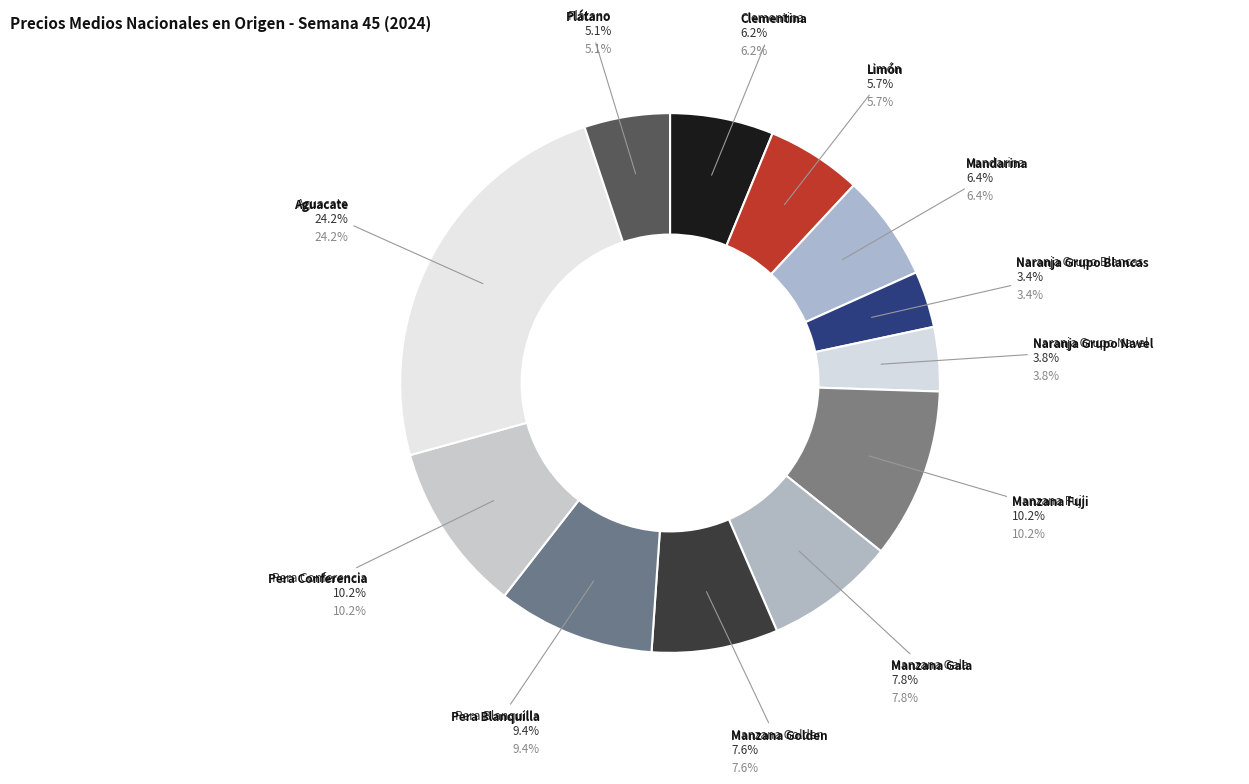

To the nearest percent, what percentage of the pie is Aguacate?

24%